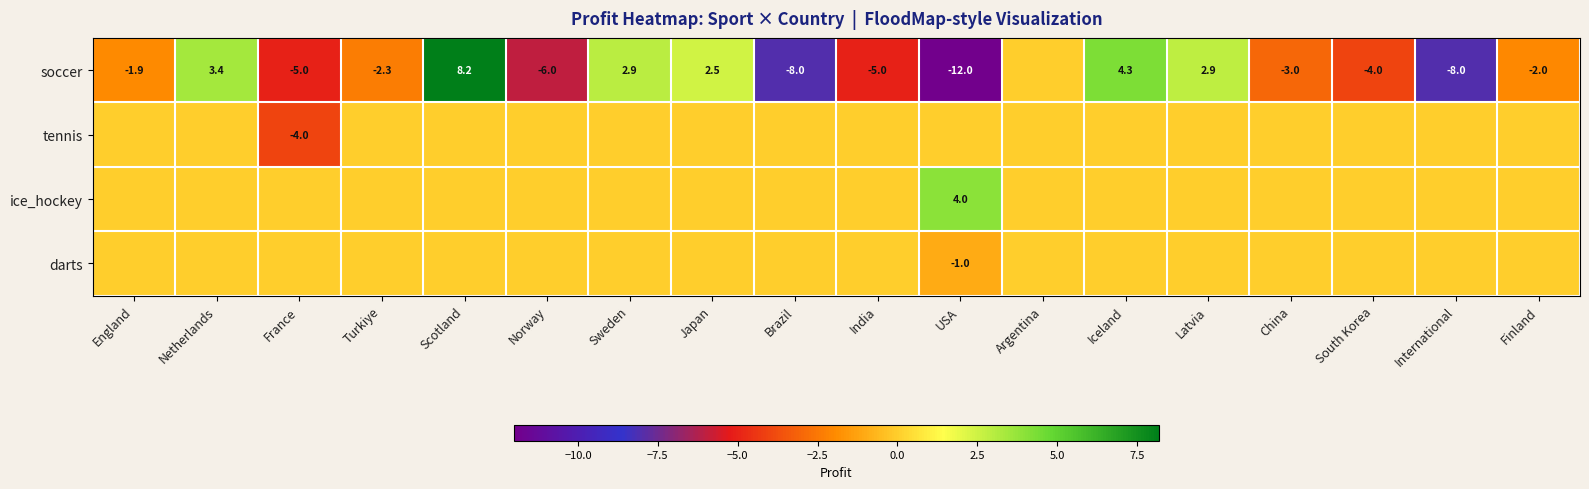

What is the difference between the soccer values at England and South Korea?

2.1